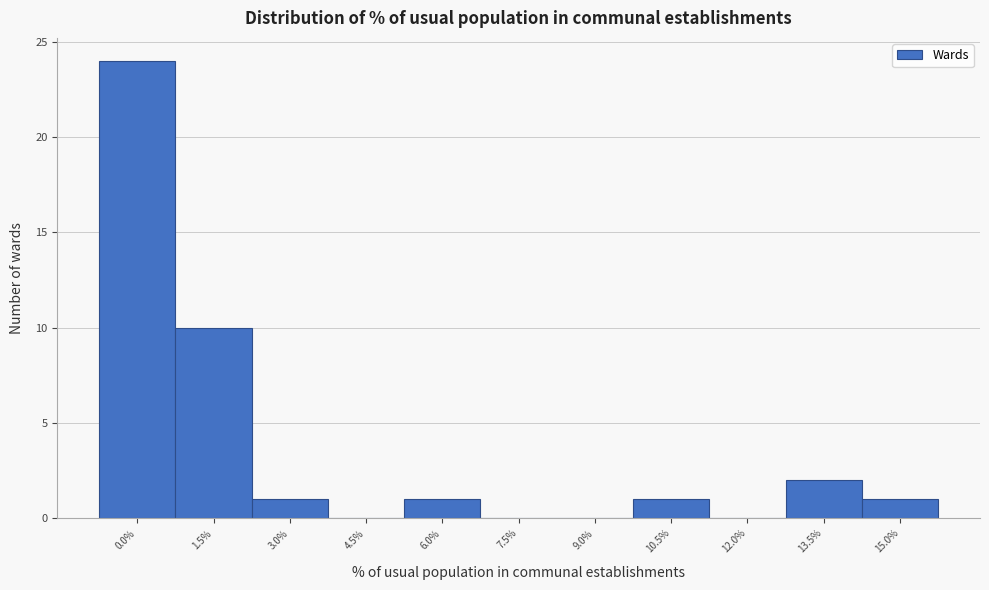

Reading left to right, what are all the values shown in this chart?

0.0%=24	1.5%=10	3.0%=1	4.5%=0	6.0%=1	7.5%=0	9.0%=0	10.5%=1	12.0%=0	13.5%=2	15.0%=1